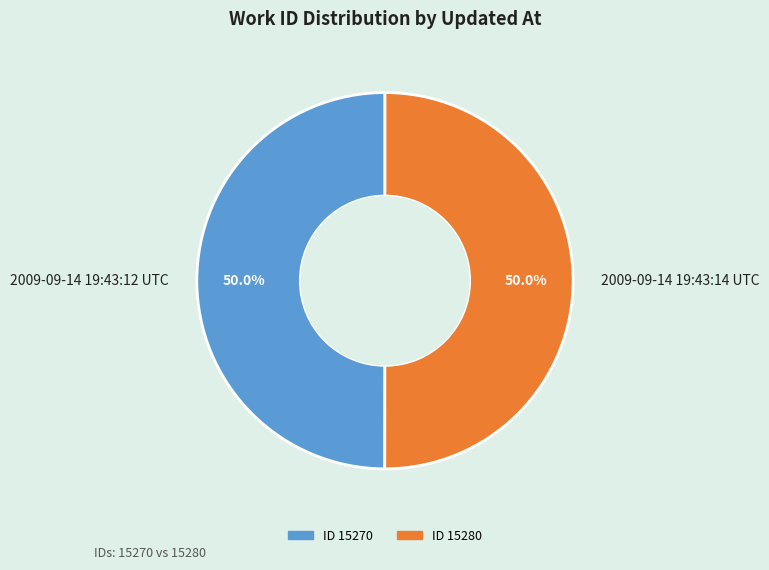

To the nearest percent, what portion does 2009-09-14 19:43:14 UTC represent?

50%